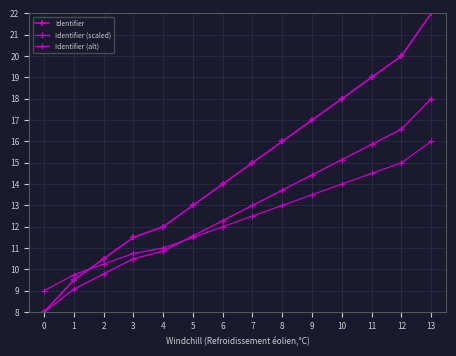

At 11, list the series in order from largest to smallest.

Identifier, Identifier (scaled), Identifier (alt)